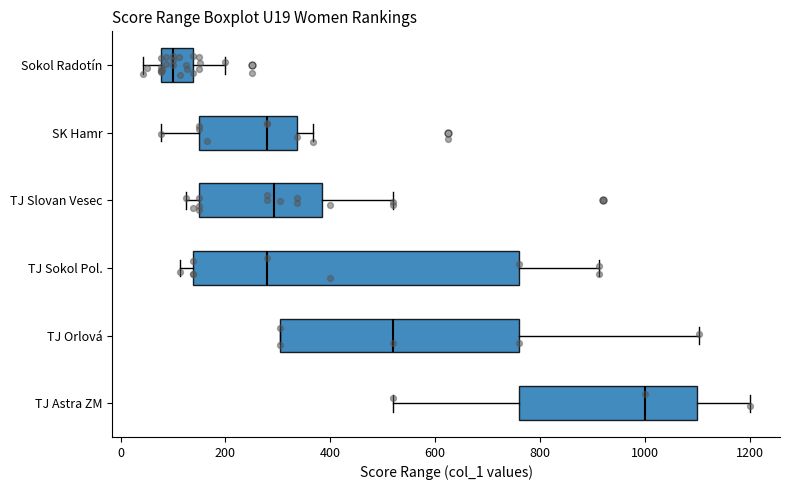

Reading bottom to top, read every box against the x-axis: the position of its median line, the range the box covers, and the ends of its whiskers. The values are not printed on the chart, so give them approximately, as read against the axis.

TJ Astra ZM: median 1000, box 760 to 1100, whiskers 520 to 1200
TJ Orlová: median 520, box 300 to 760, whiskers 300 to 1100
TJ Sokol Pol.: median 280, box 140 to 760, whiskers 120 to 920
TJ Slovan Vesec: median 300, box 160 to 380, whiskers 120 to 520
SK Hamr: median 280, box 160 to 340, whiskers 80 to 360
Sokol Radotín: median 100, box 80 to 140, whiskers 40 to 200